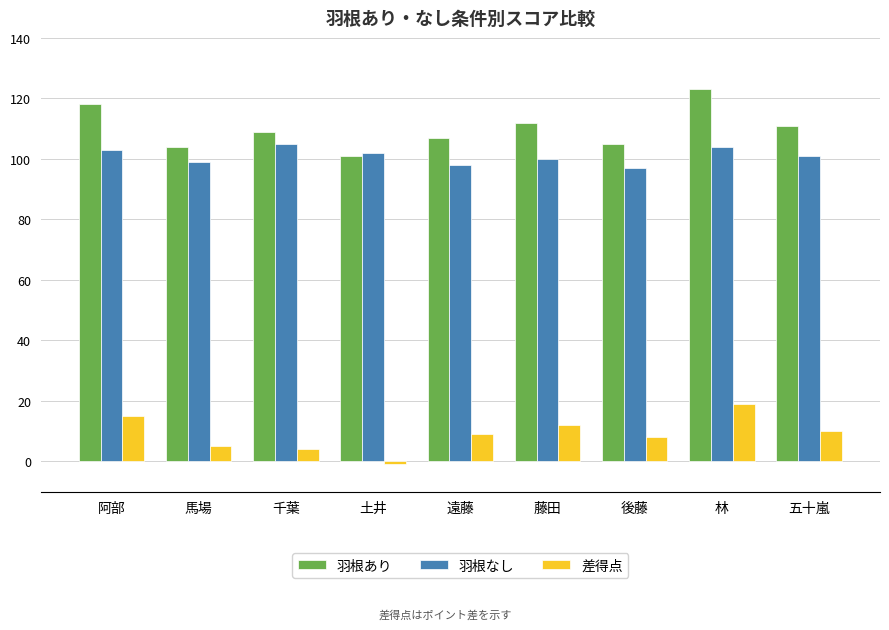

What are all the series names shown in the legend?

羽根あり, 羽根なし, 差得点